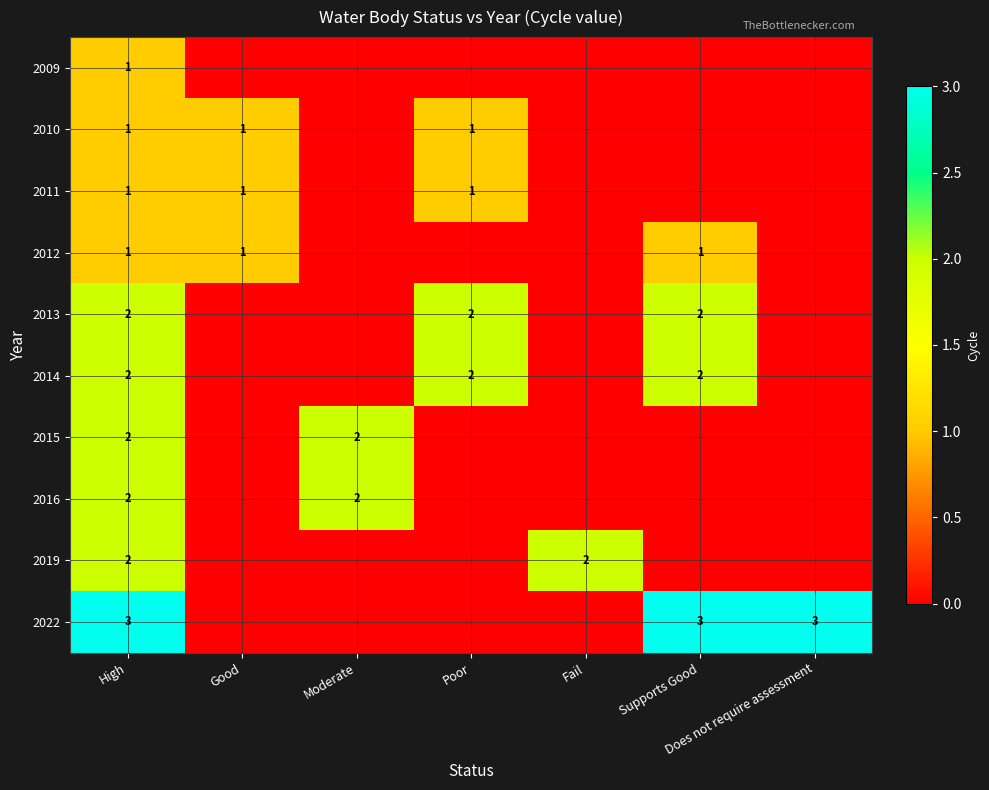

What is the total value across all series at High?

17